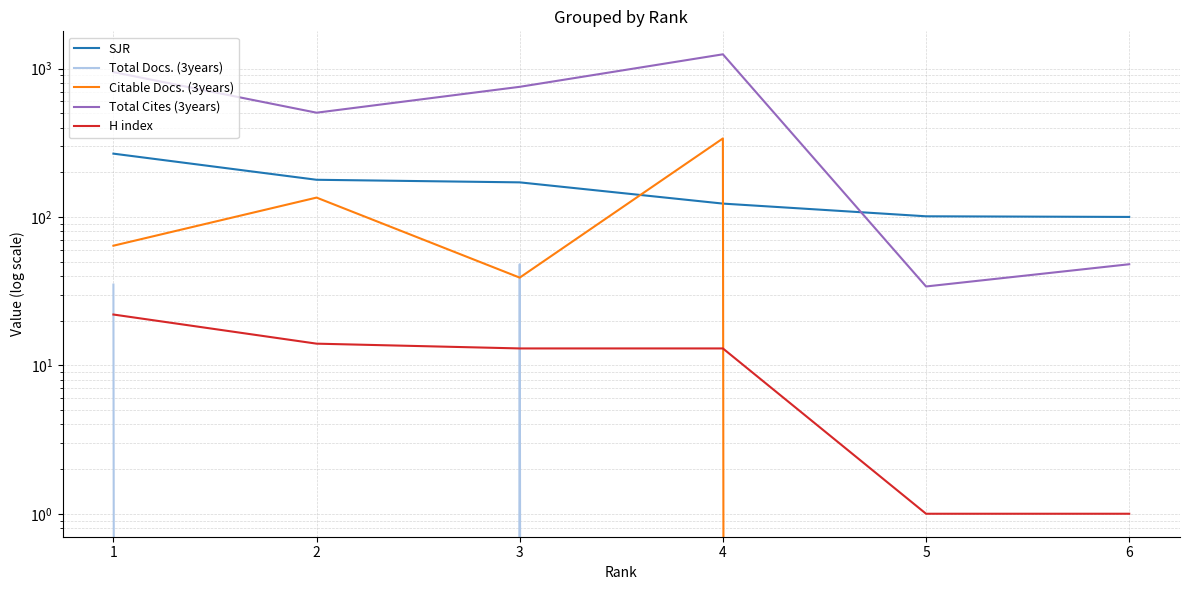

What is the difference between the highest and lowest values at 1?

924